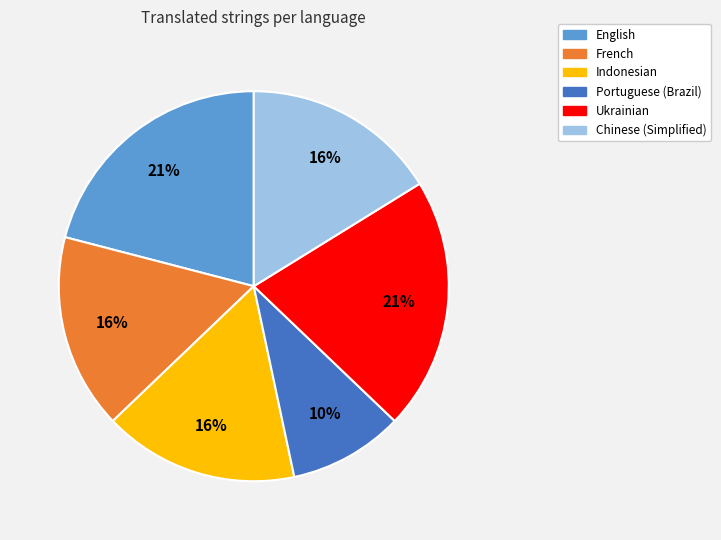

Is there a majority slice in this chart?

No